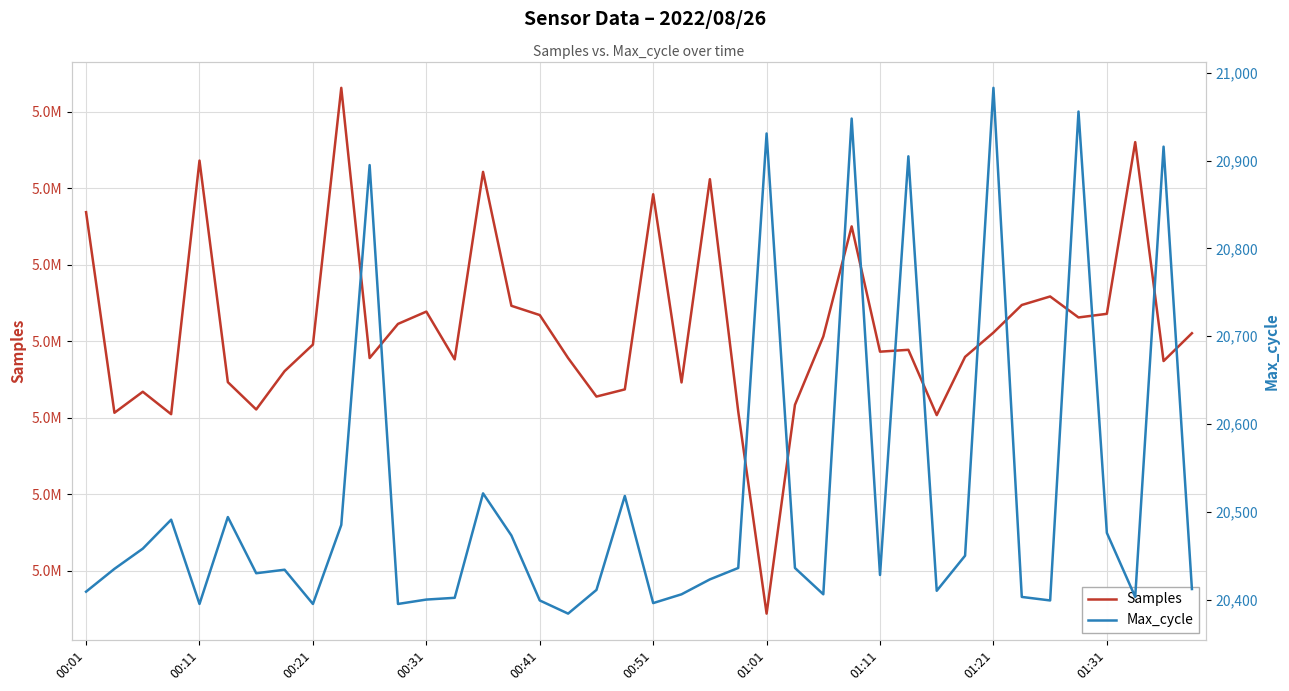

At 00:11, list the series in order from smallest to largest.

Max_cycle, Samples